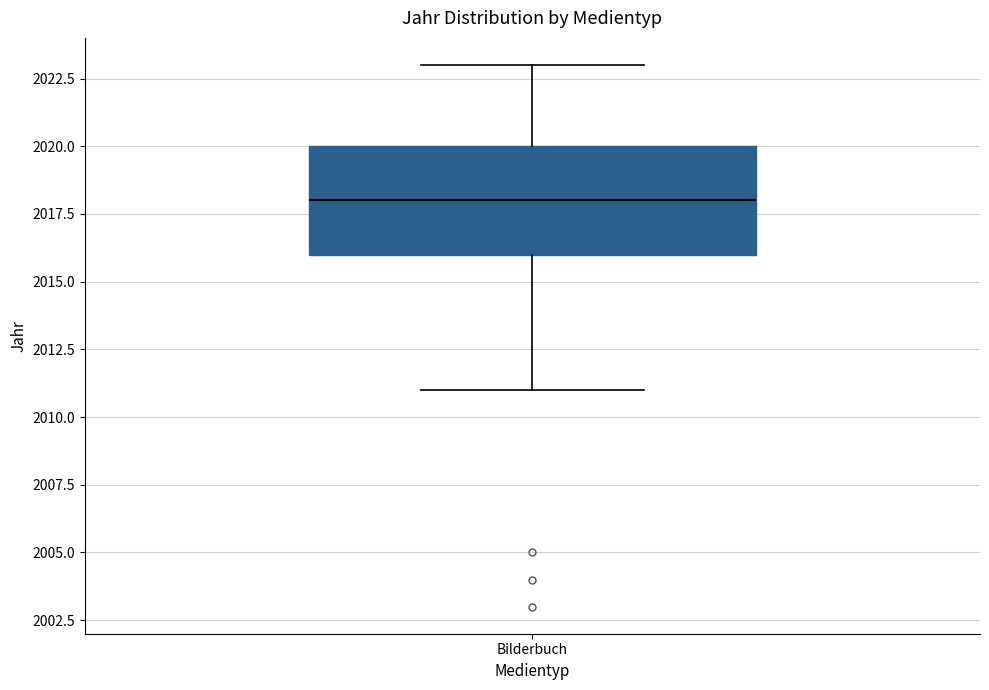

Transcribe this box plot: give where the median line is, the range the box spans, and where the two whiskers end, as read against the y-axis. The values are not printed on the chart, so give them approximately, as read against the axis.

median 2018, box 2016 to 2020, whiskers 2011 to 2023